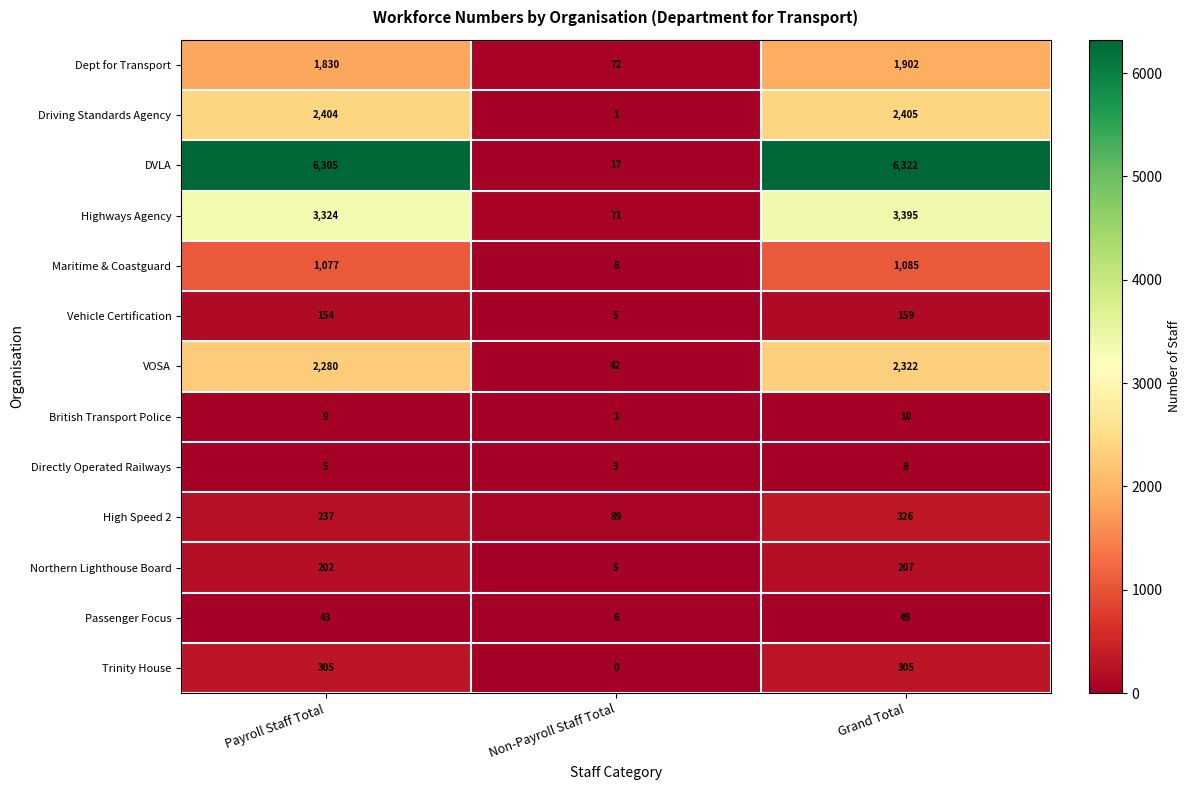

What is the difference between the highest and lowest values at Non-Payroll Staff Total?

89